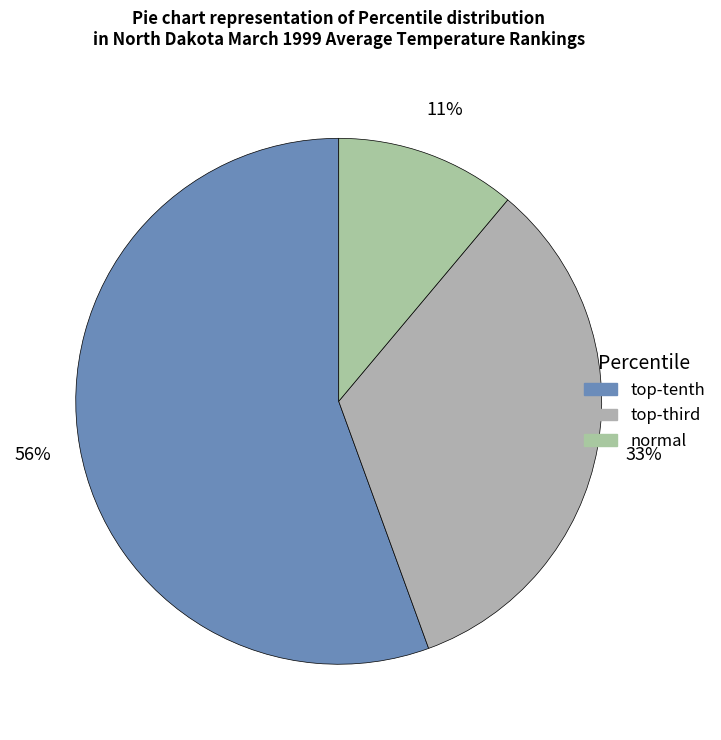

Count the number of slices in the pie.

3